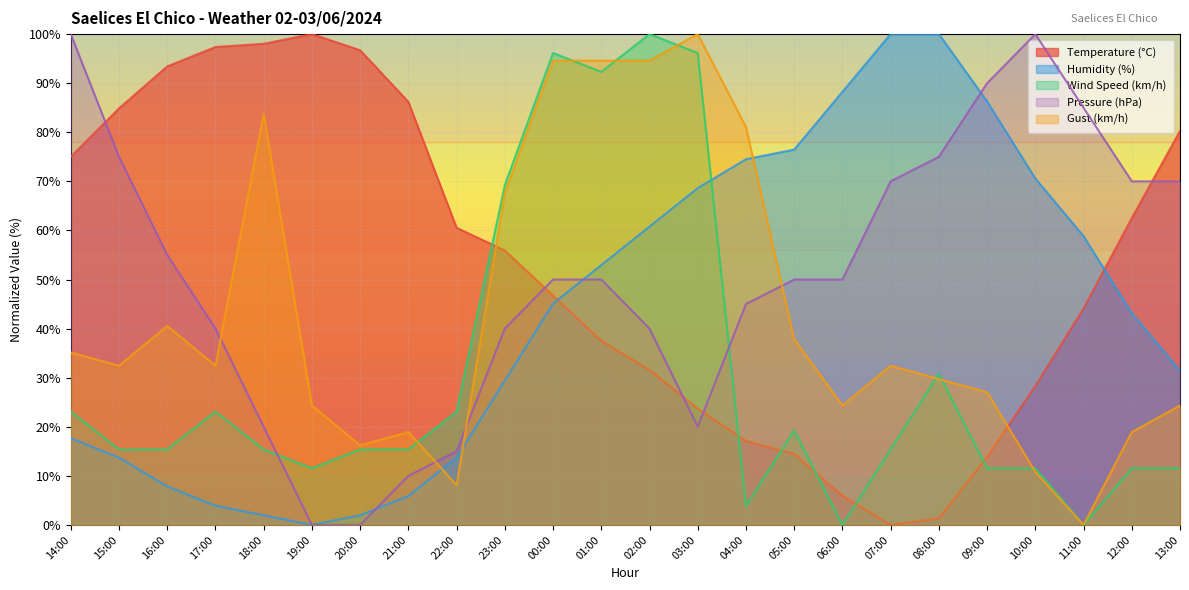

What are all the series names shown in the legend?

Temperature (°C), Humidity (%), Wind Speed (km/h), Pressure (hPa), Gust (km/h)